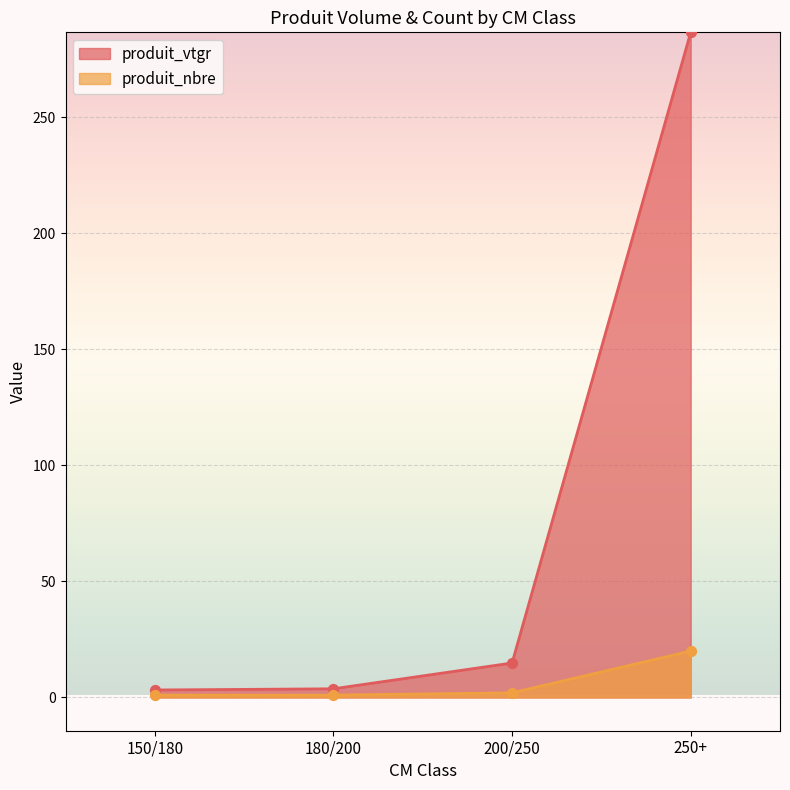

What are all the series names shown in the legend?

produit_vtgr, produit_nbre